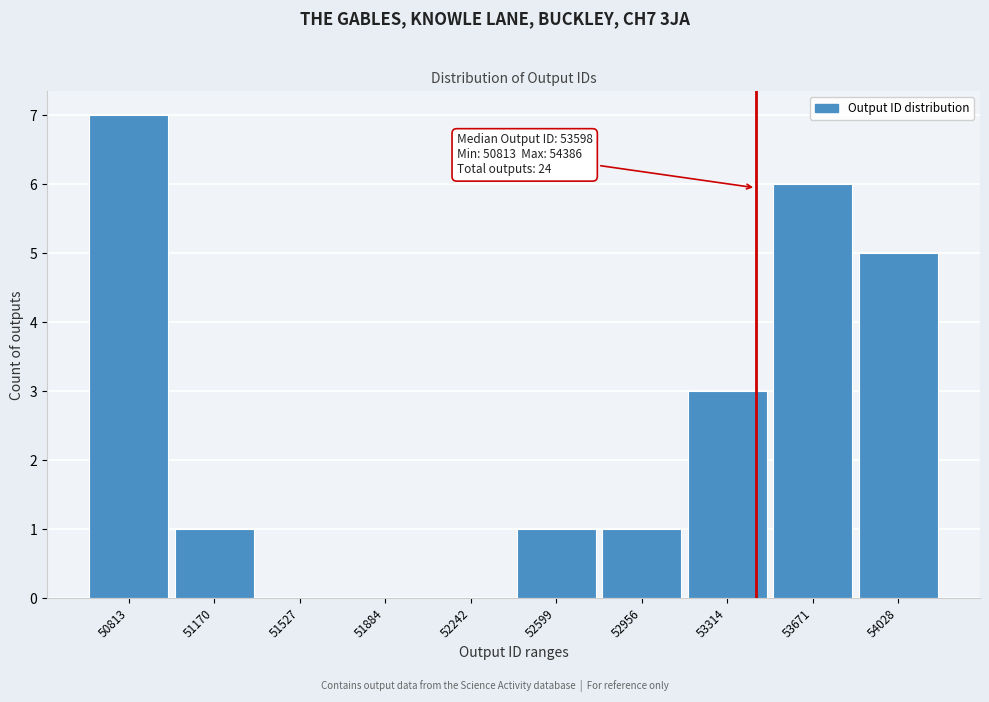

Reading right to left, what are all the values shown in this chart?

54028=5	53671=6	53314=3	52956=1	52599=1	52242=0	51884=0	51527=0	51170=1	50813=7